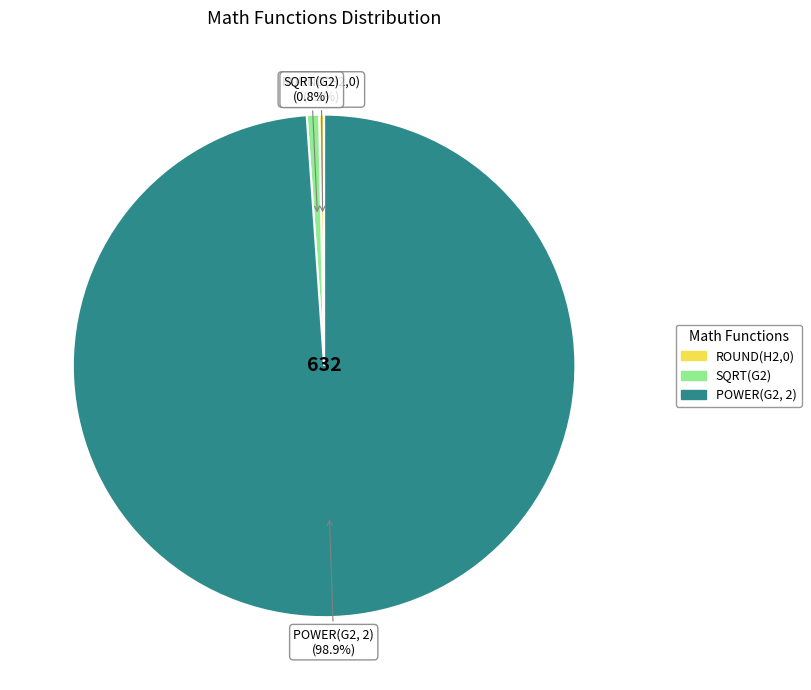

How much of the chart is everything except POWER(G2, 2)?

1.1%